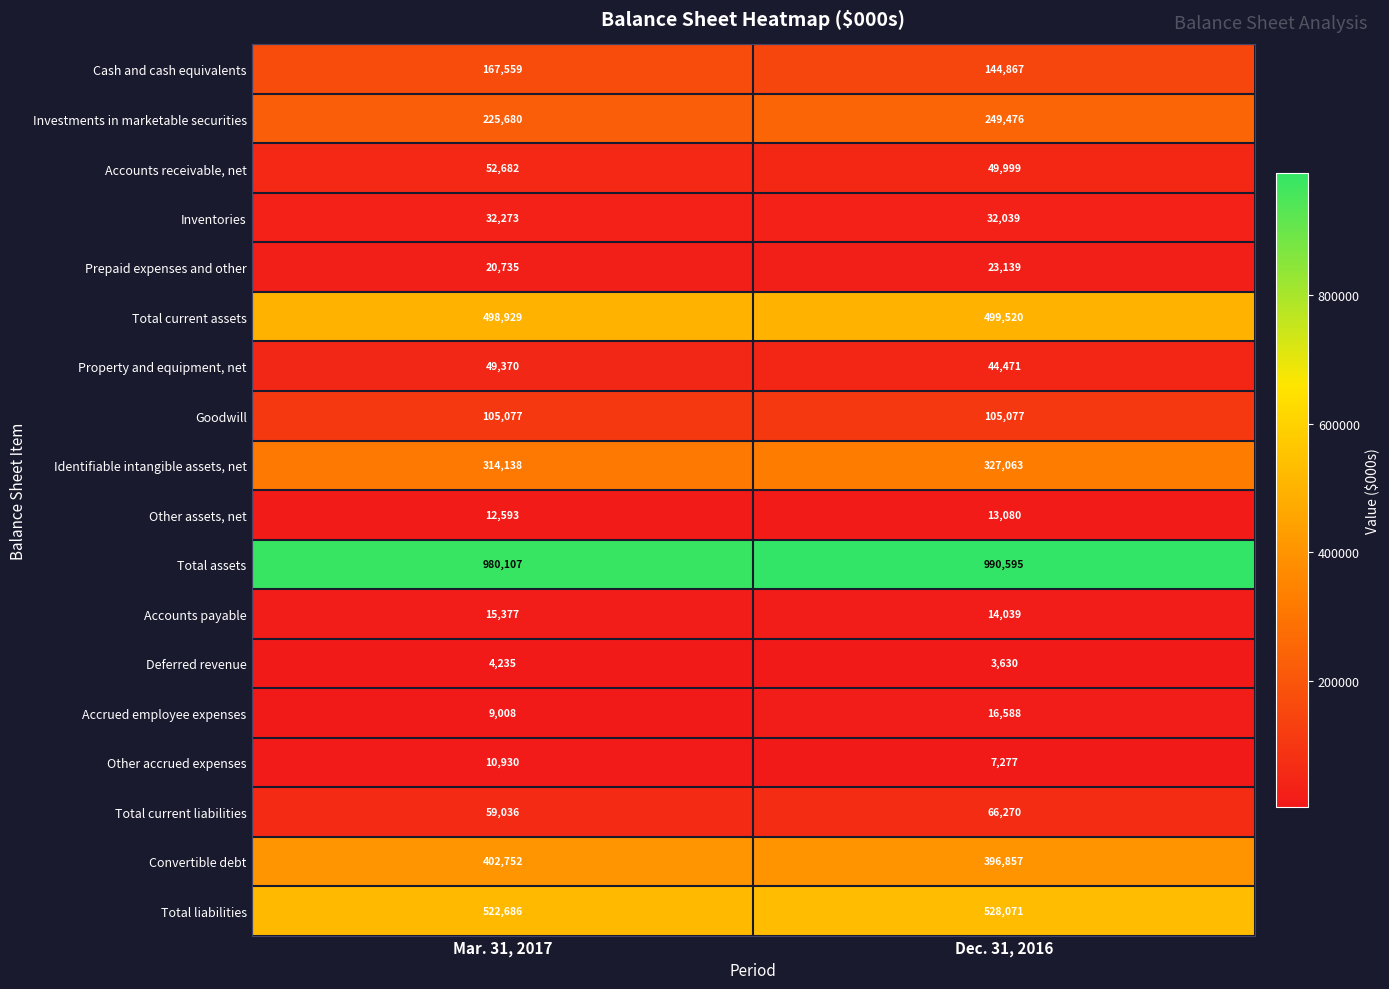

The Prepaid expenses and other series shows 20735 at Mar. 31, 2017. True or false?

True